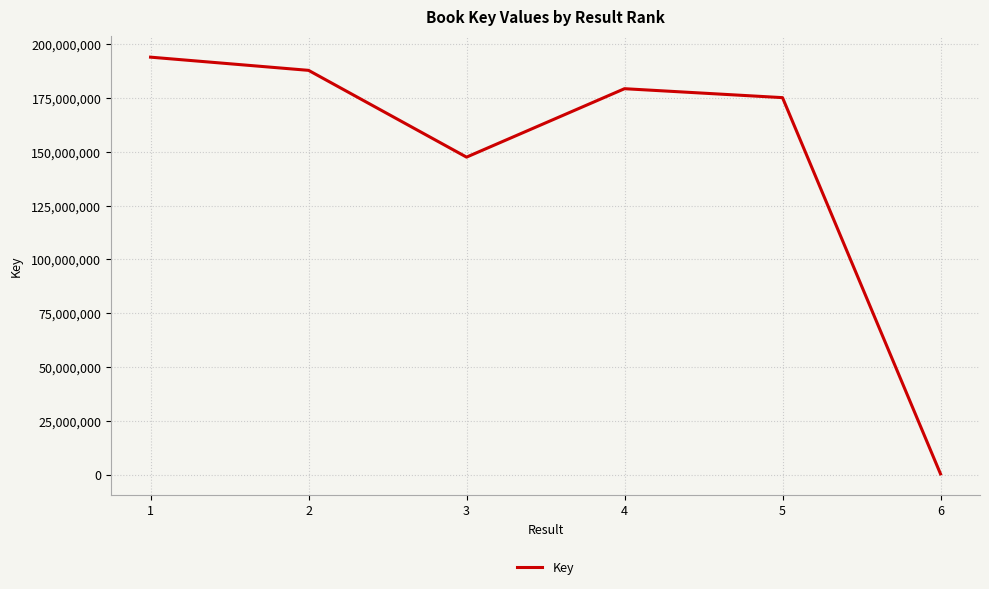

How many interior local peaks (higher than both neighbors) does the data have?

1